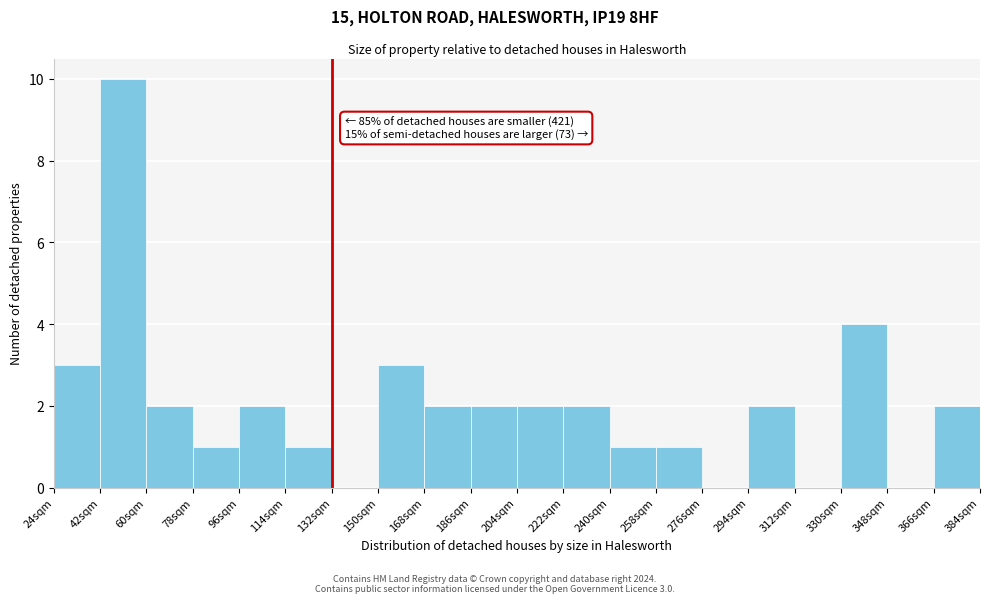

Over which range of the x-axis is the bar tallest?

42 to 60